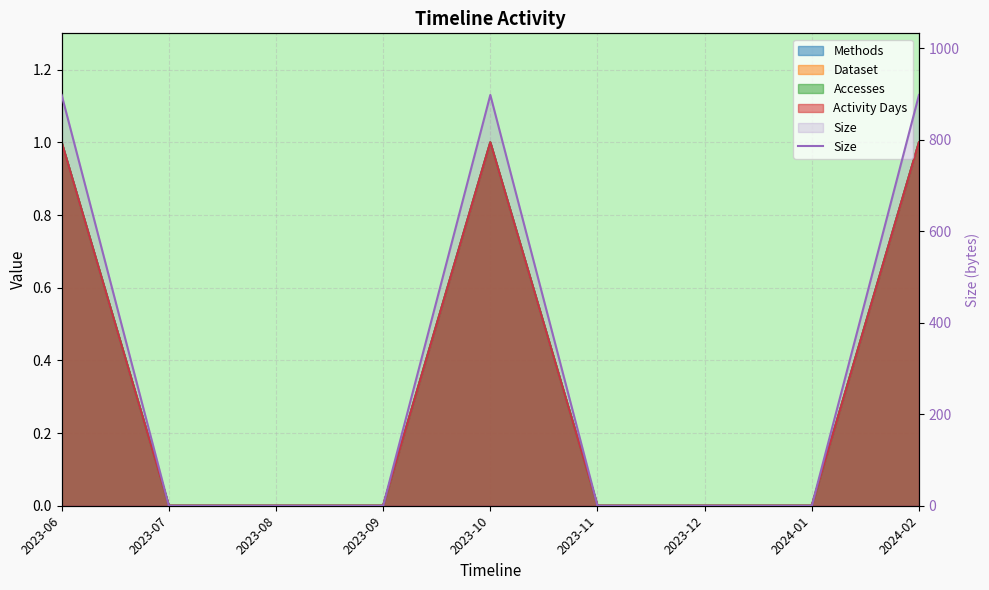

Rank the categories by value from highest to lowest.

2023-06, 2023-10, 2024-02, 2023-07, 2023-08, 2023-09, 2023-11, 2023-12, 2024-01